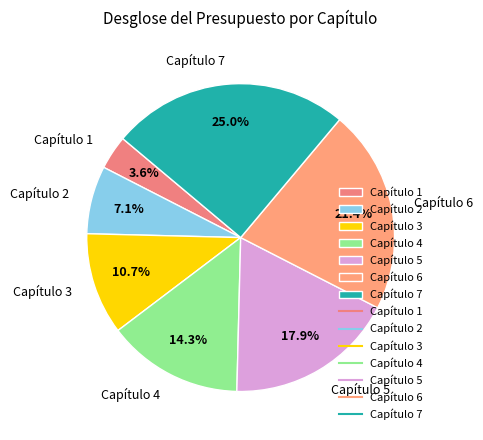

To the nearest percent, what is the combined percentage of Capítulo 1 and Capítulo 7?

29%